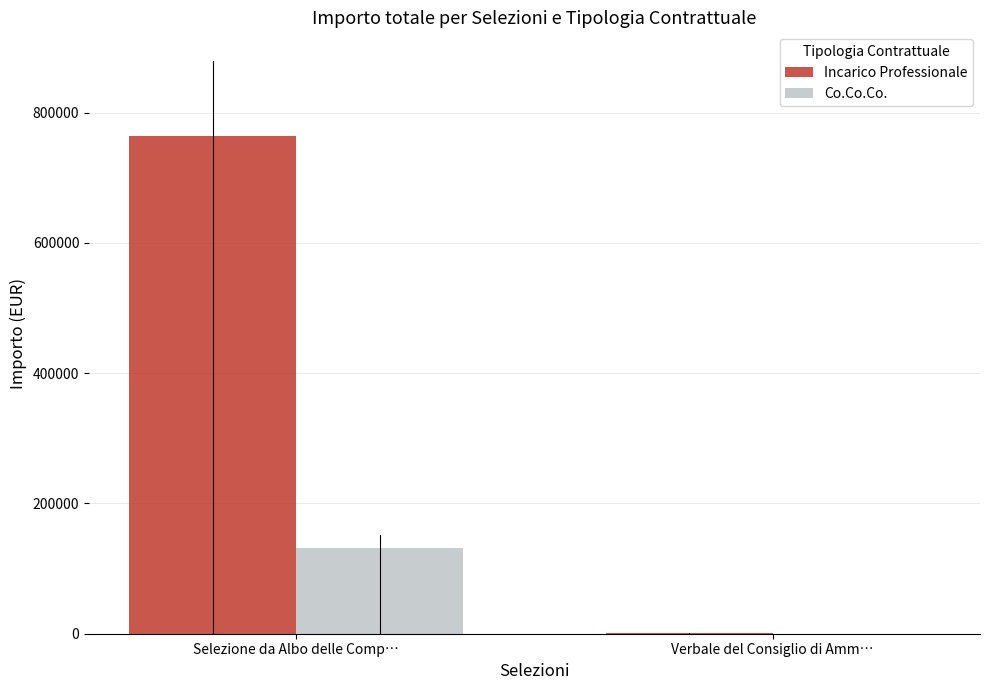

The value of Co.Co.Co. at Selezione da Albo delle Comp… is 226908. True or false?

False